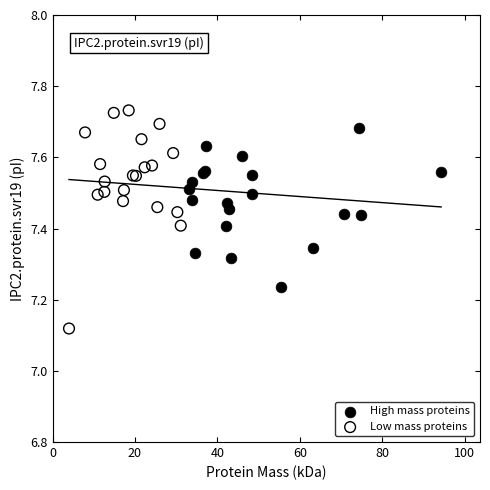

Which series has the widest spread of Y values?

Low mass proteins